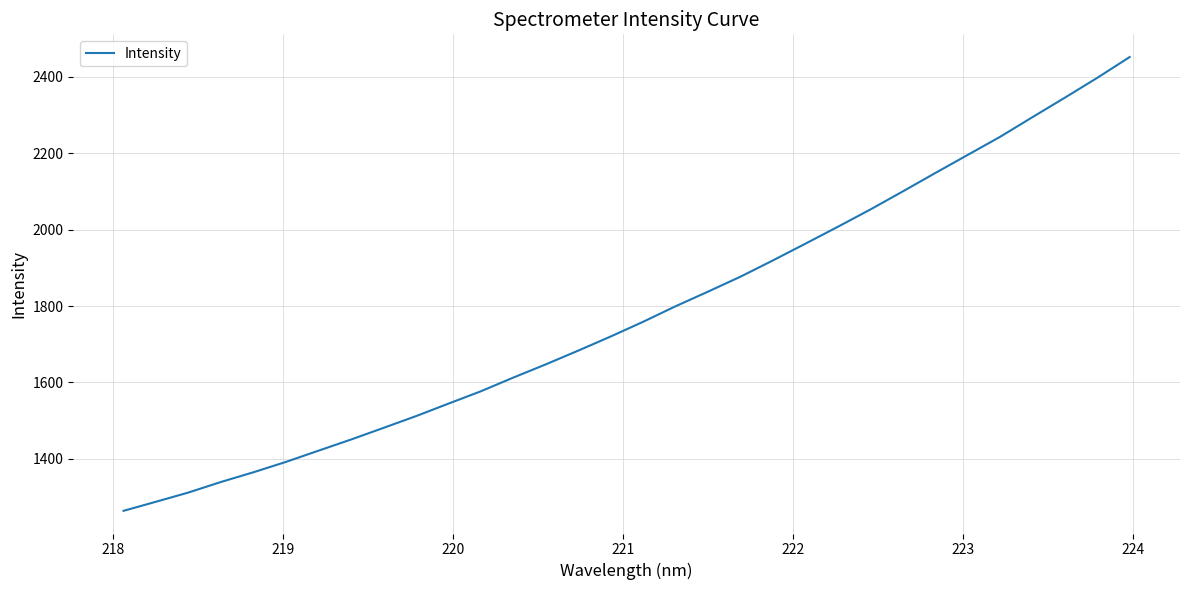

What is the average value?

1781.3